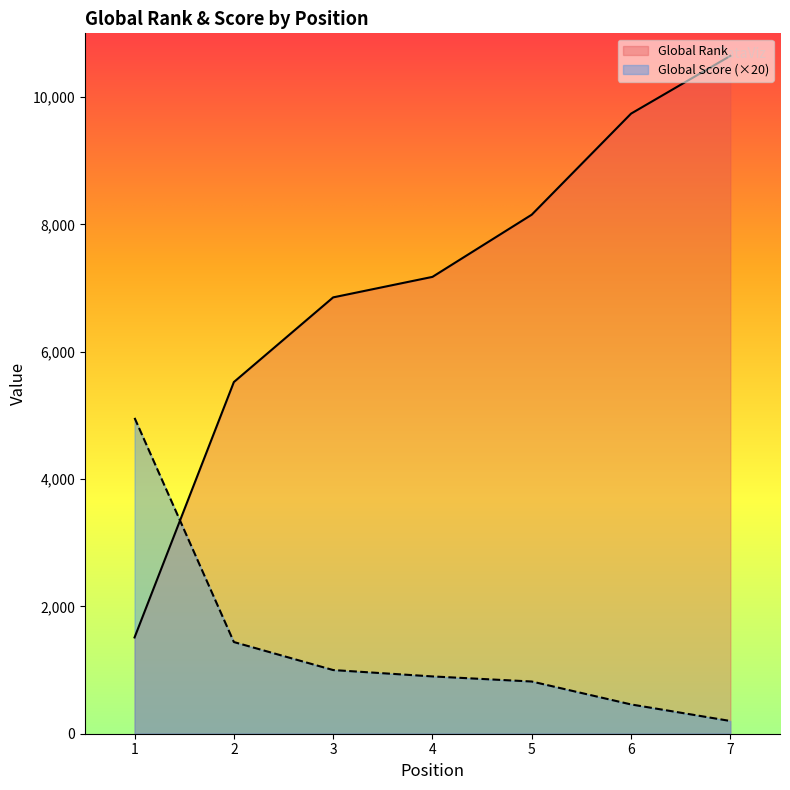

Which series has the largest total across all categories?

Global Rank